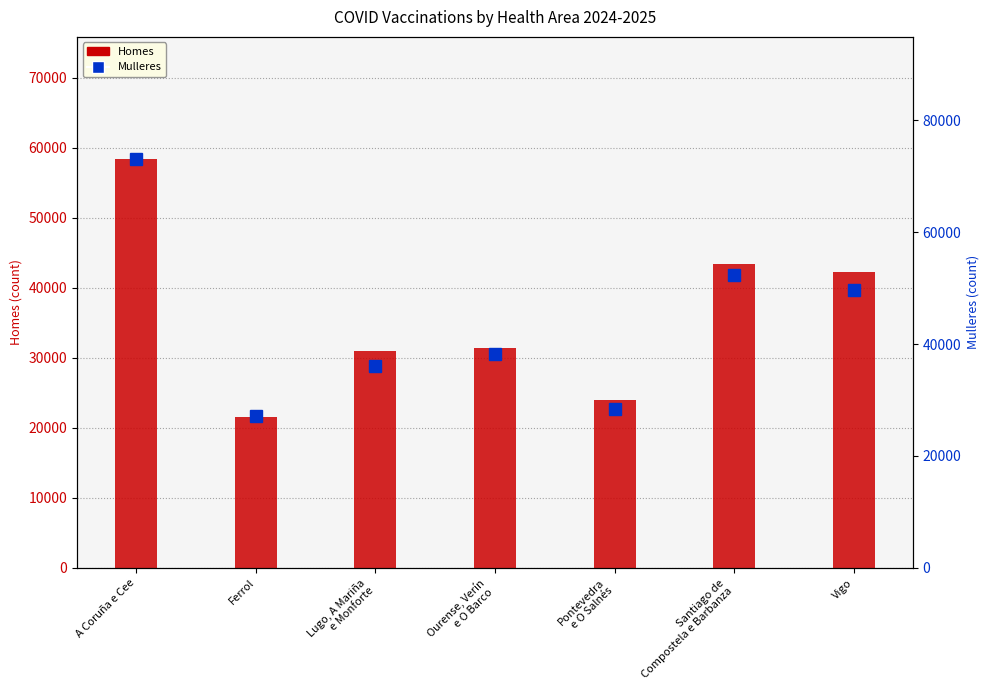

What is the total value across all series at Ferrol?

48713